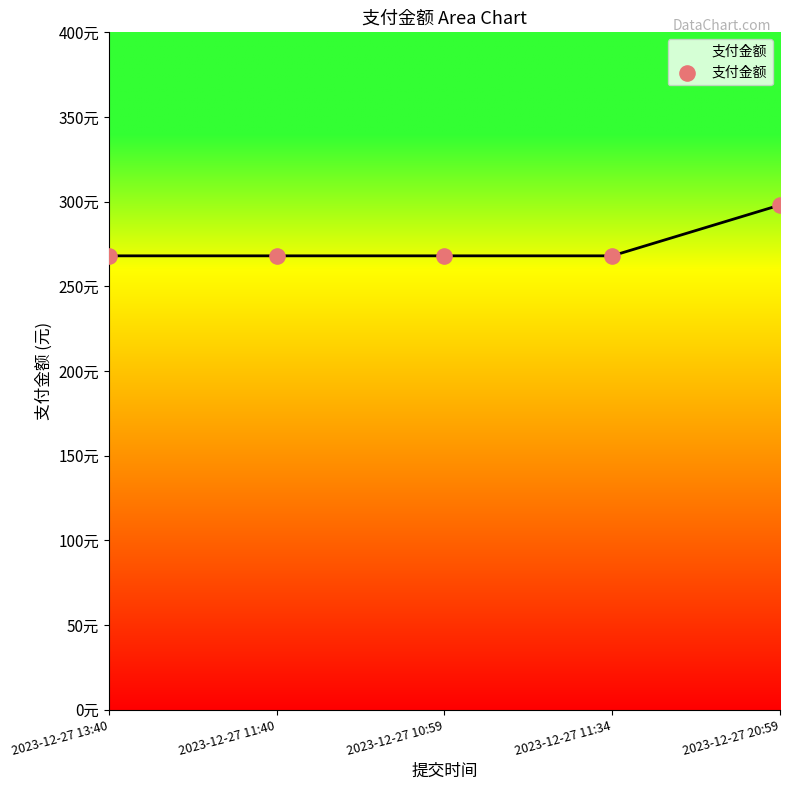

Is this an area chart (filled region under the line)?

Yes